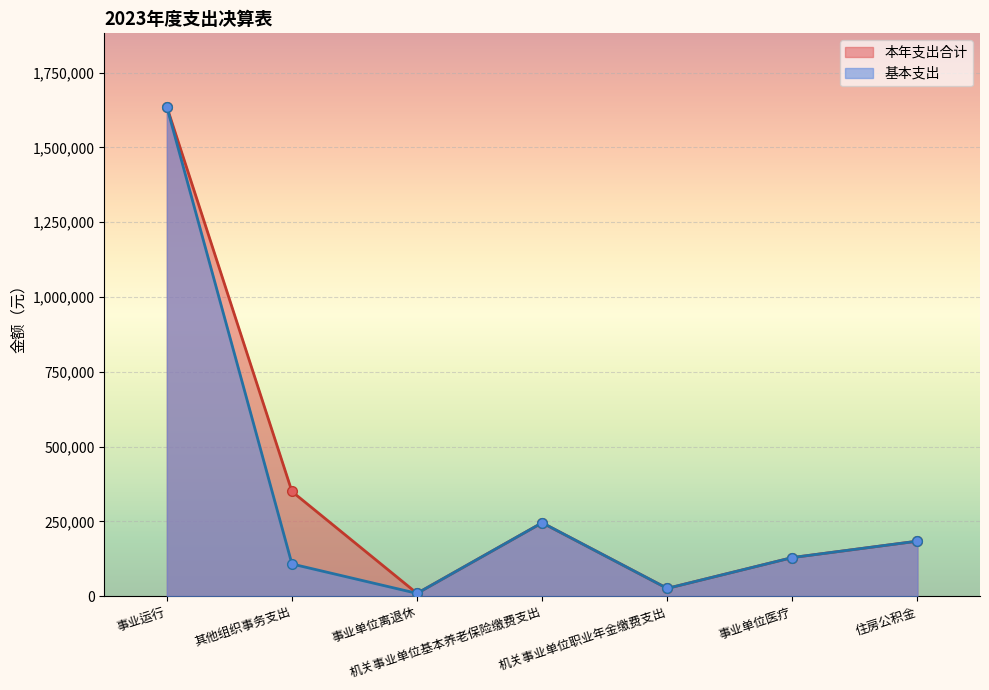

Where is the first local maximum for 基本支出?

机关事业单位基本养老保险缴费支出